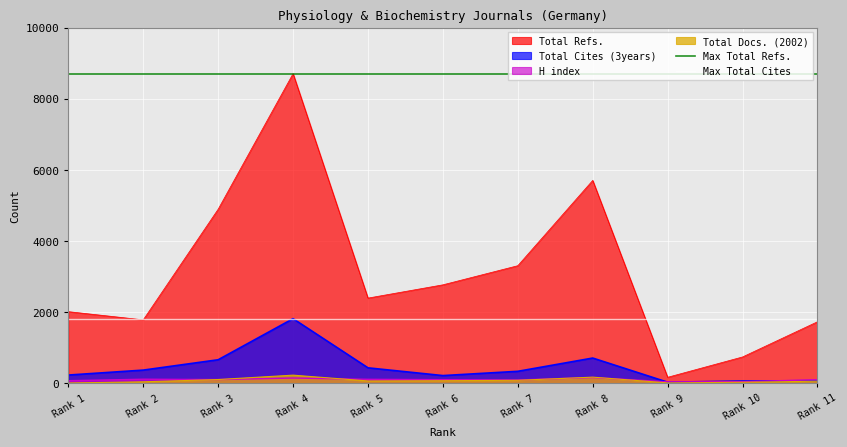

Is the value of Total Refs. at Rank 7 greater than the value of Total Docs. (2002) at Rank 8?

Yes